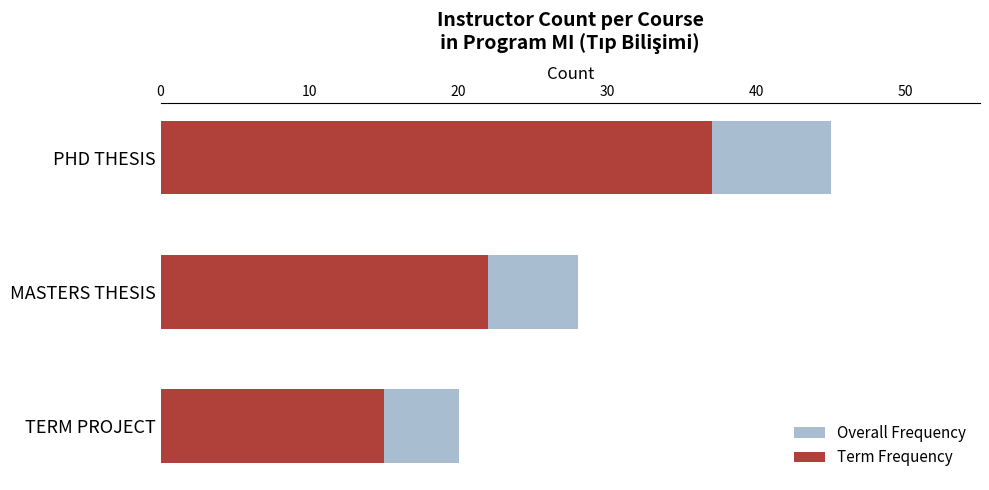

Is the value of Term Frequency at MASTERS THESIS greater than the value of Overall Frequency at MASTERS THESIS?

No